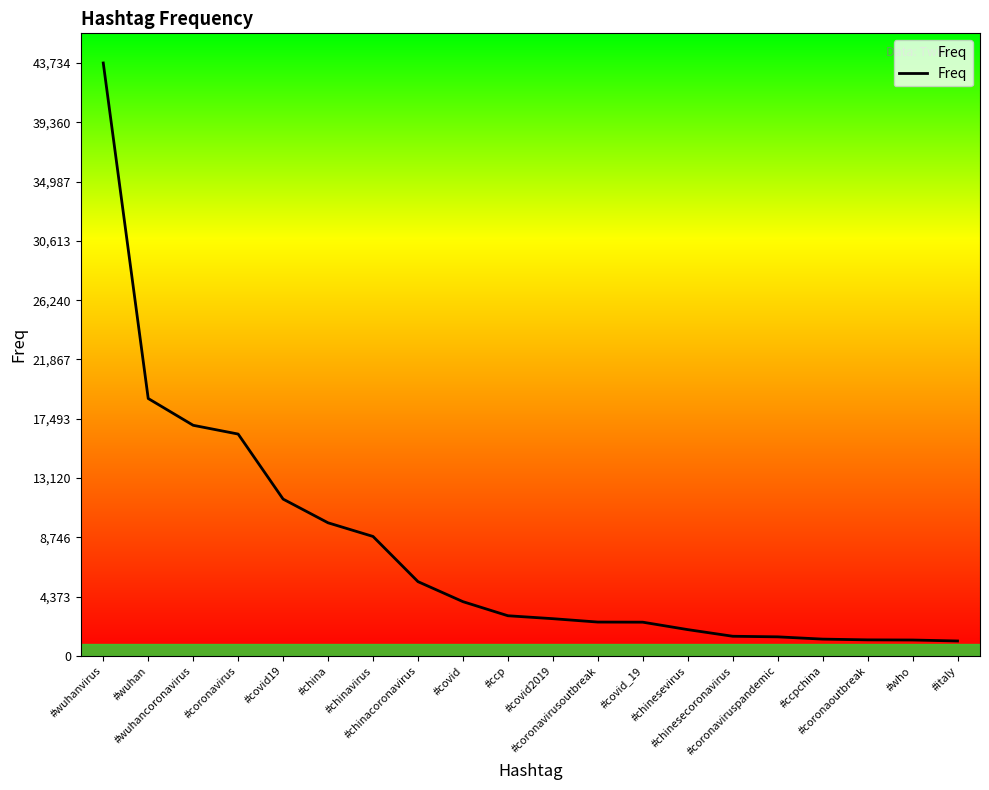

What is the difference between the maximum and minimum values?

42628